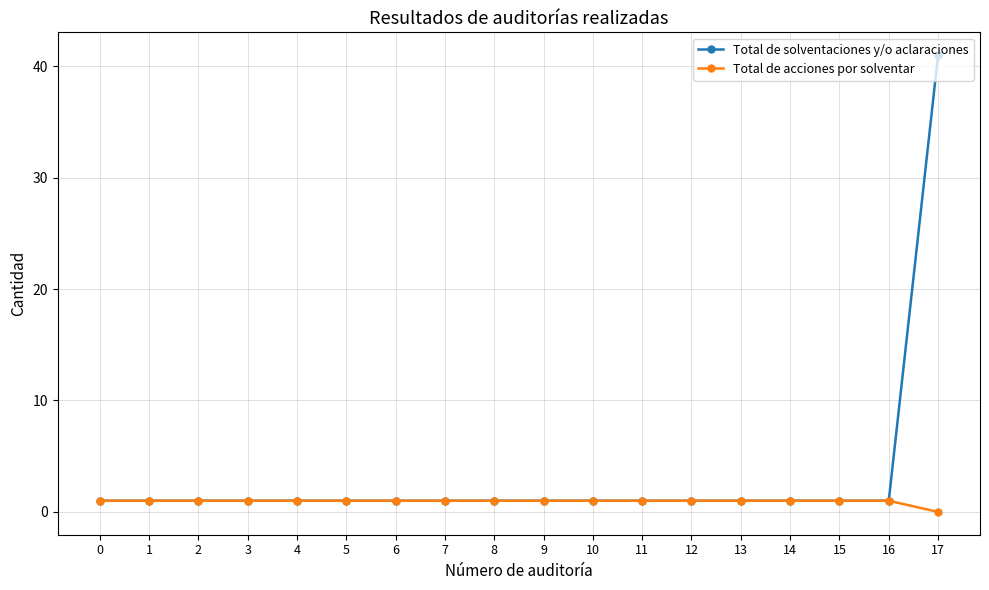

Which category has the highest value in the Total de solventaciones y/o aclaraciones series?

17